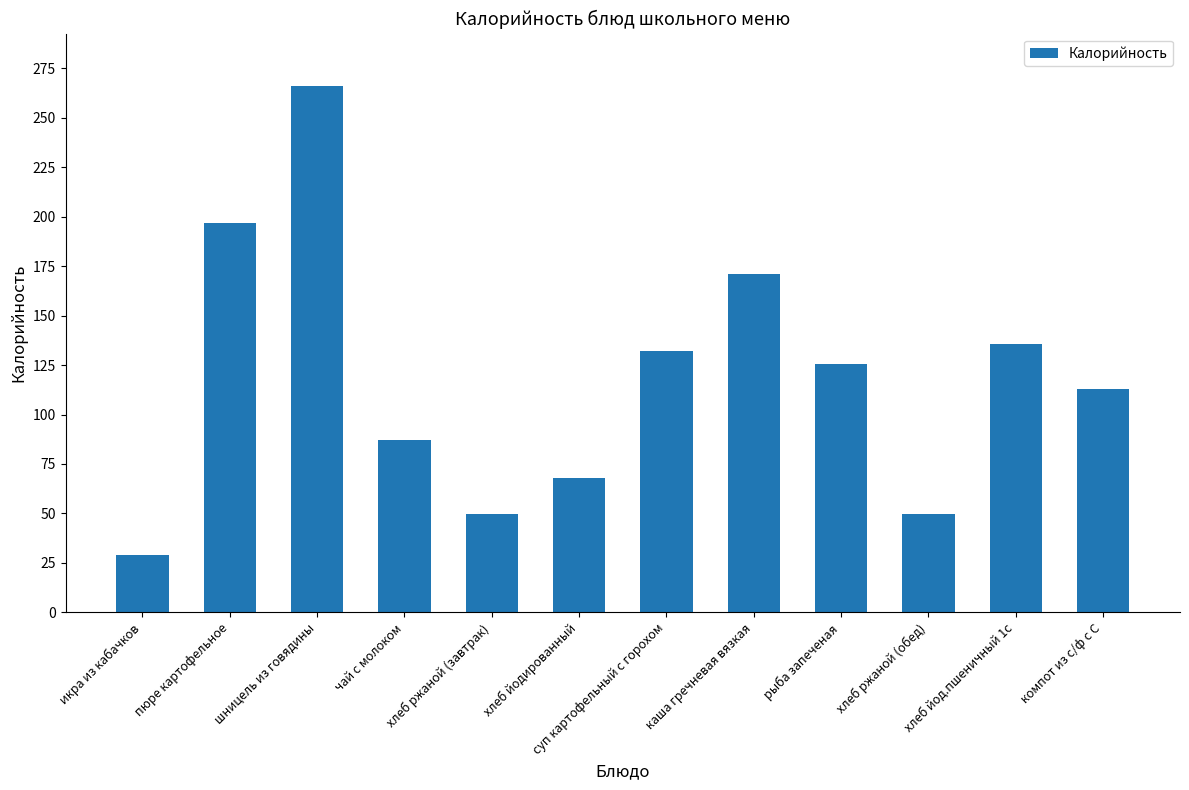

What is the change in value from шницель из говядины to каша гречневая вязкая?

-95.0